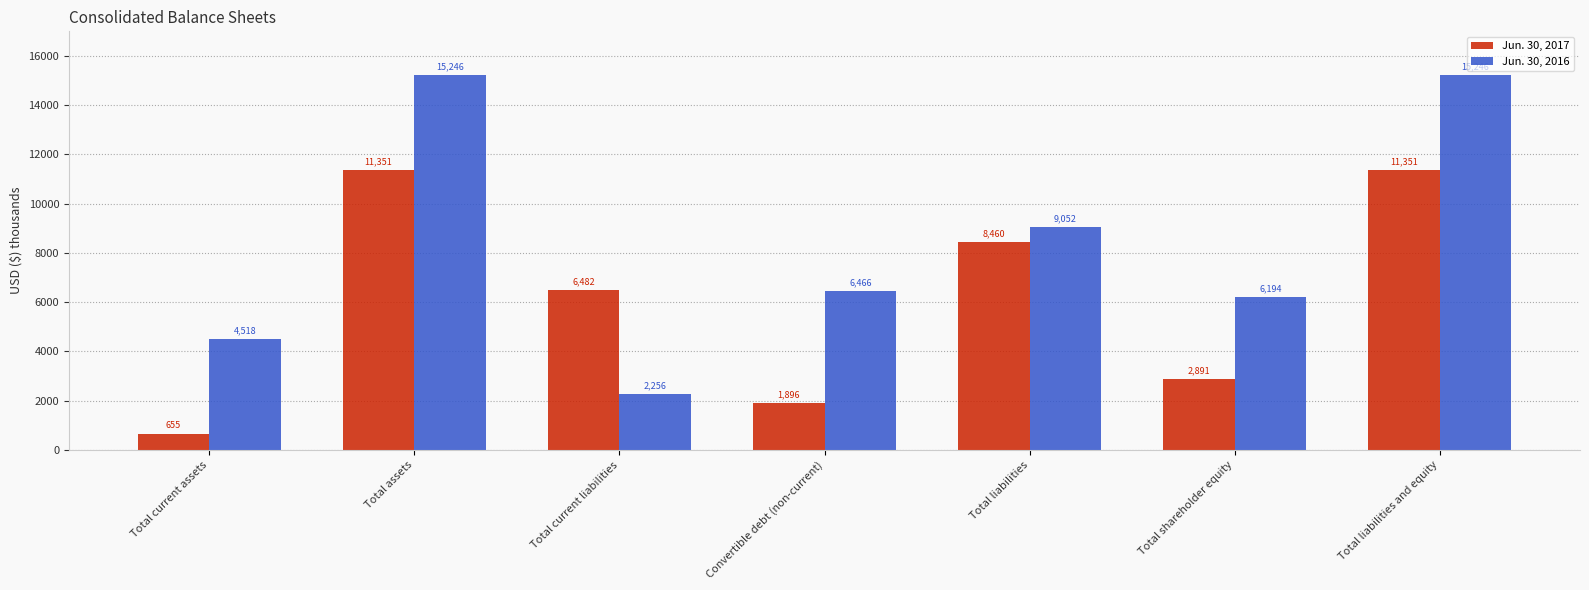

How many groups of bars are there?

7